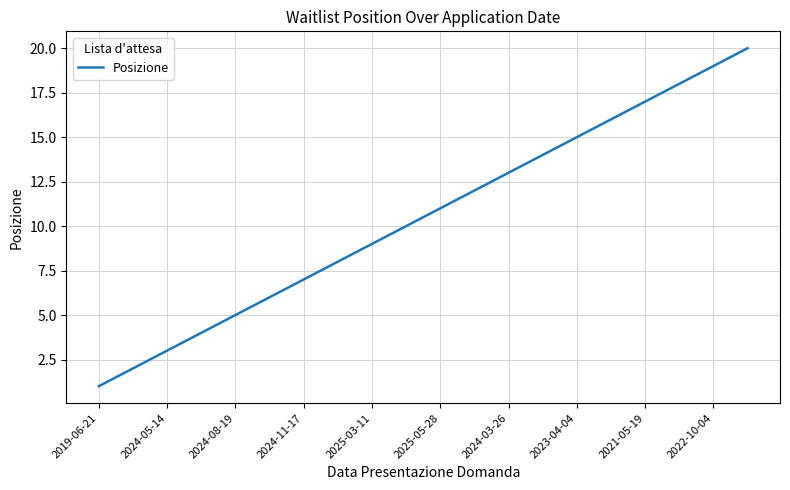

Reading right to left, extract all data points from this chart.

20	19	18	17	16	15	14	13	12	11	10	9	8	7	6	5	4	3	2	1